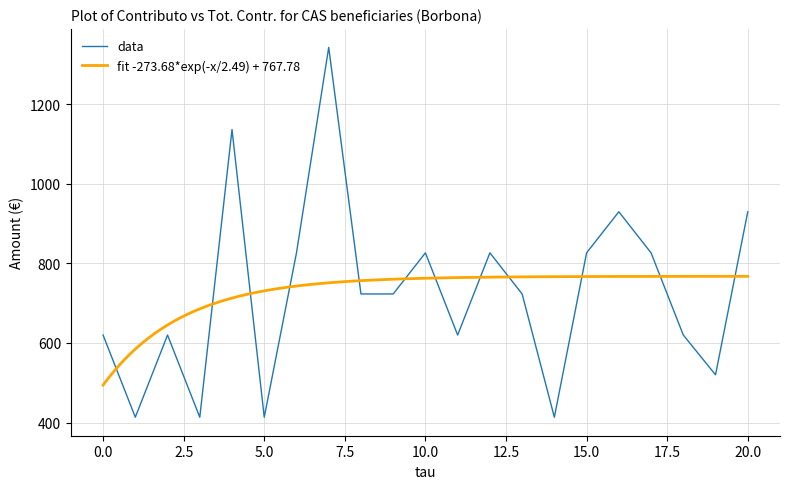

How many data points does each series have?

21